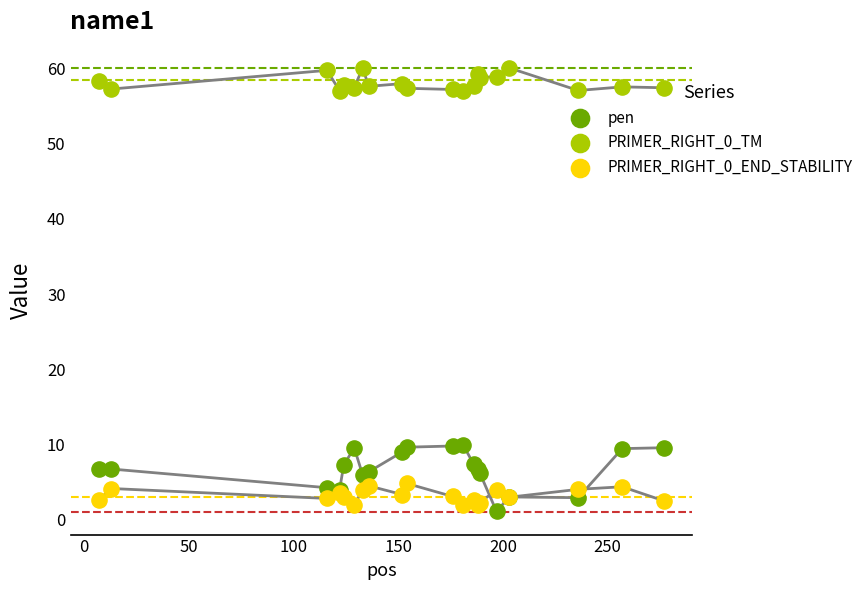

At how many categories does at least one series exceed 31?

20